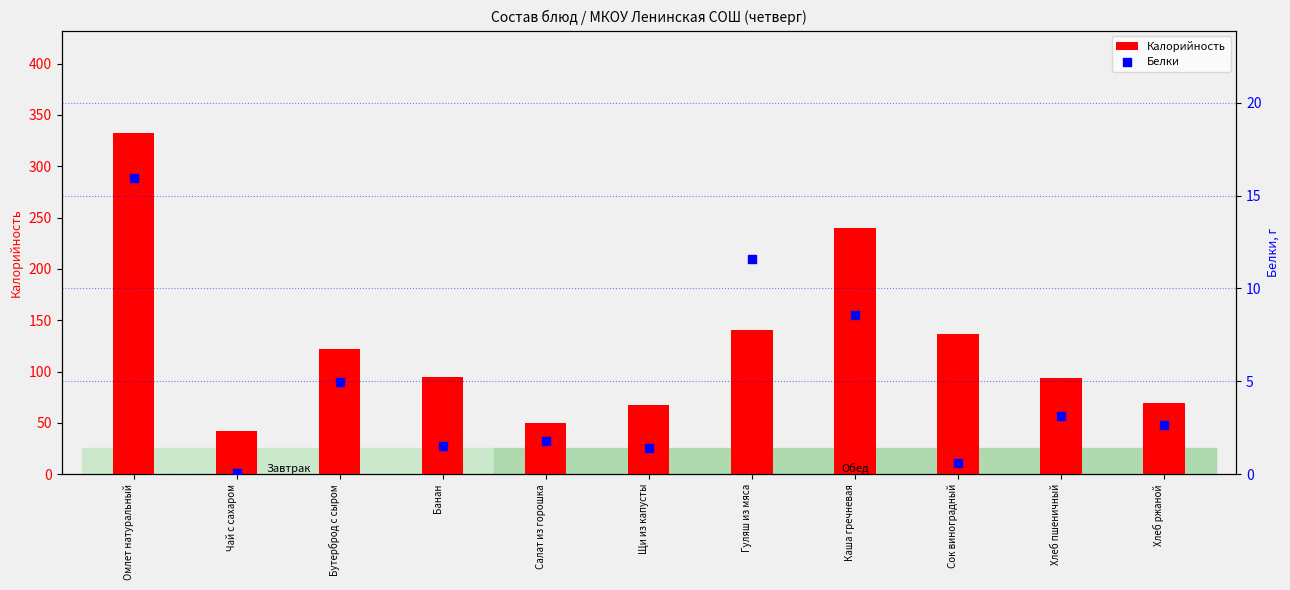

Which series reaches the maximum Y coordinate?

Калорийность